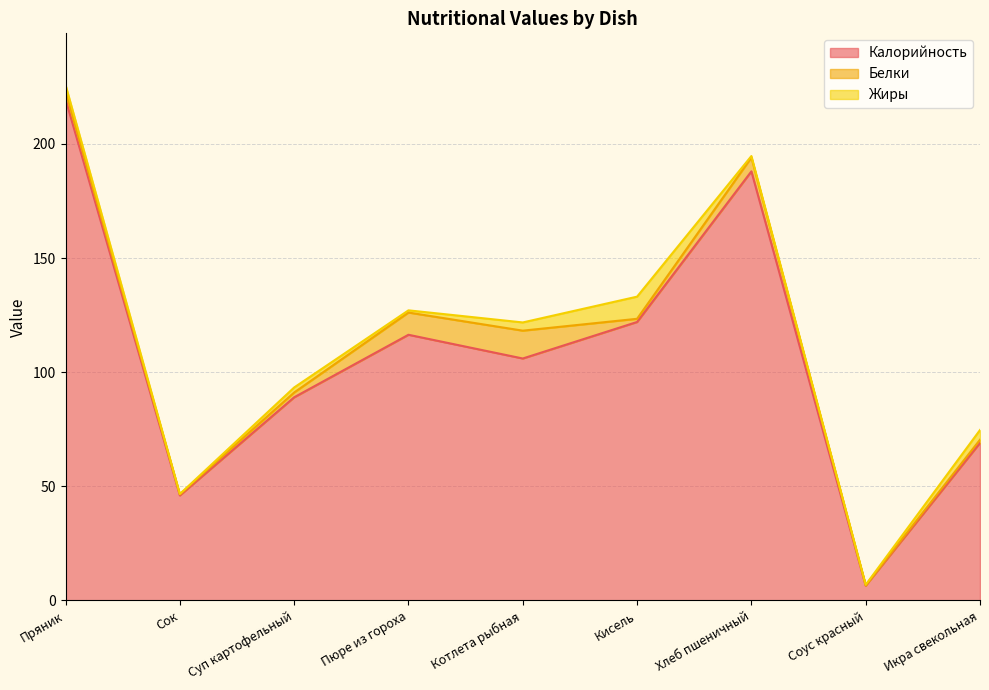

What is the difference between the second highest and minimum values in the Белки series?

9.6